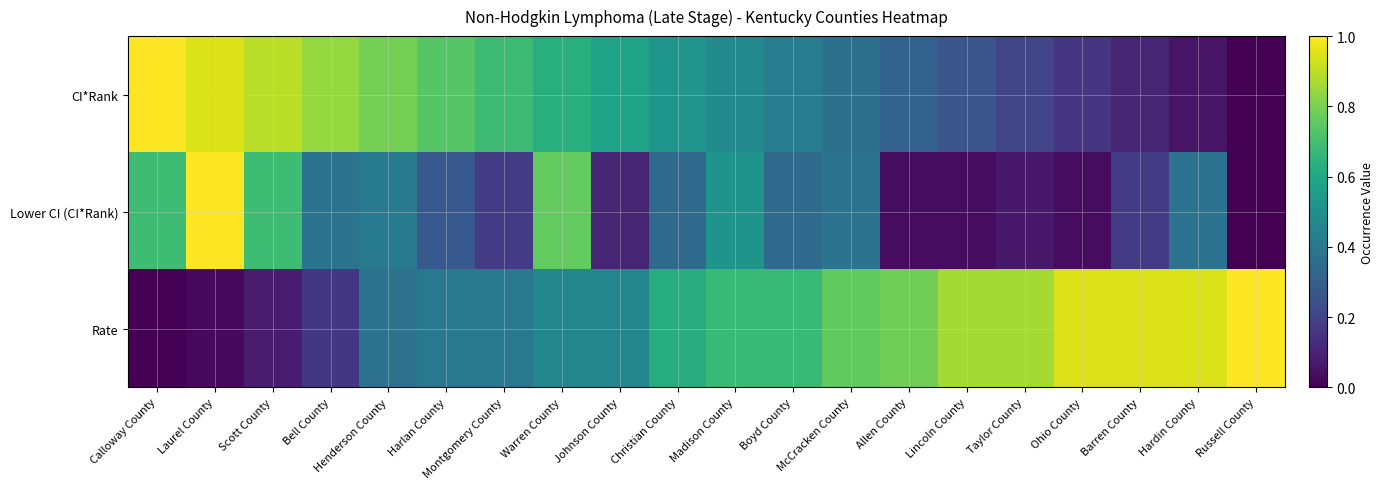

What is the total value across all series at Hardin County?

1.4